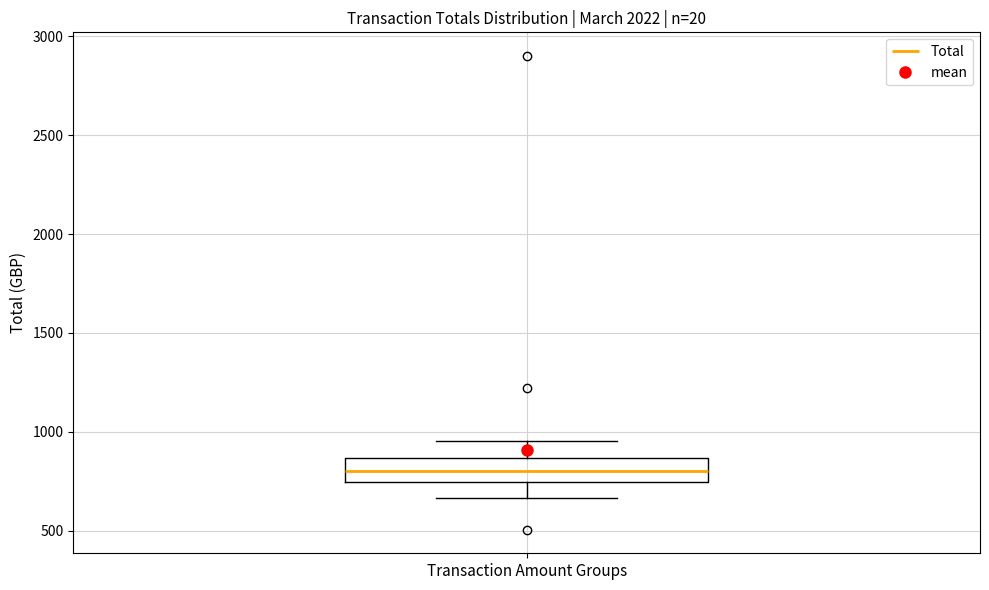

Where is the upper edge of the box for Transaction Amount Groups on the y-axis? The values are not printed on the chart, so give them approximately, as read against the axis.

850